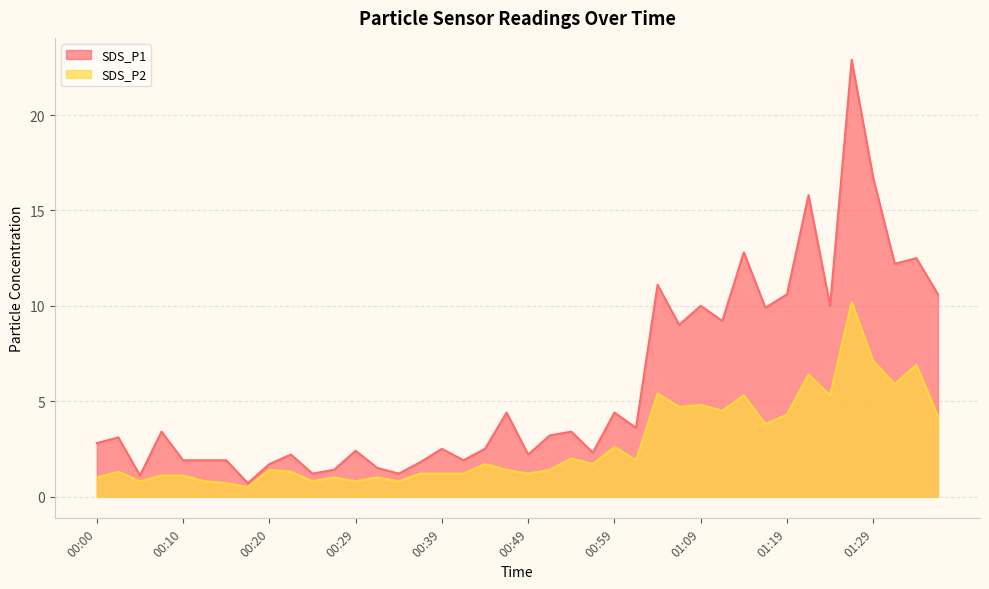

At which category is the sum across all series the highest?

01:26